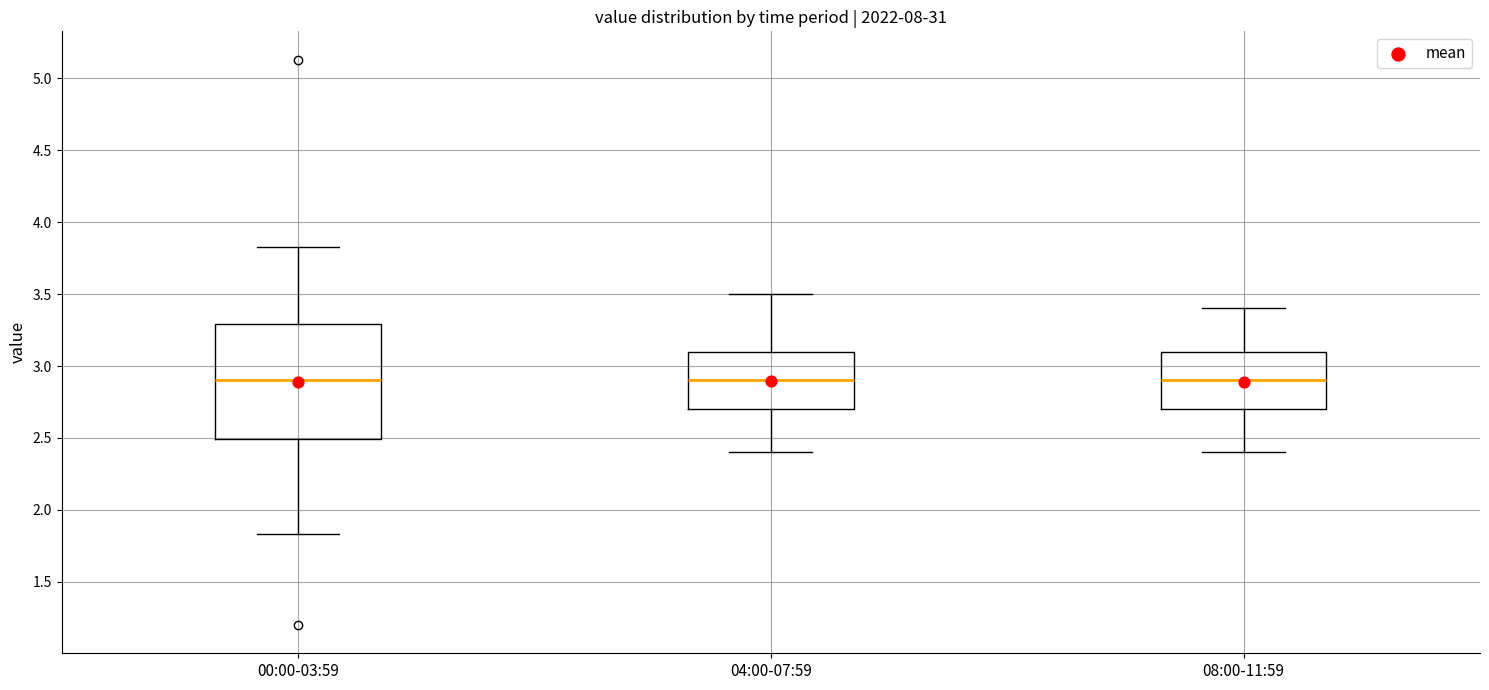

Reading left to right, transcribe this box plot: for each box, give where its median line is, the range the box spans, and where its two whiskers end, as read against the y-axis. The values are not printed on the chart, so give them approximately, as read against the axis.

00:00-03:59: median 2.90, box 2.50 to 3.30, whiskers 1.85 to 3.85
04:00-07:59: median 2.90, box 2.70 to 3.10, whiskers 2.40 to 3.50
08:00-11:59: median 2.90, box 2.70 to 3.10, whiskers 2.40 to 3.40